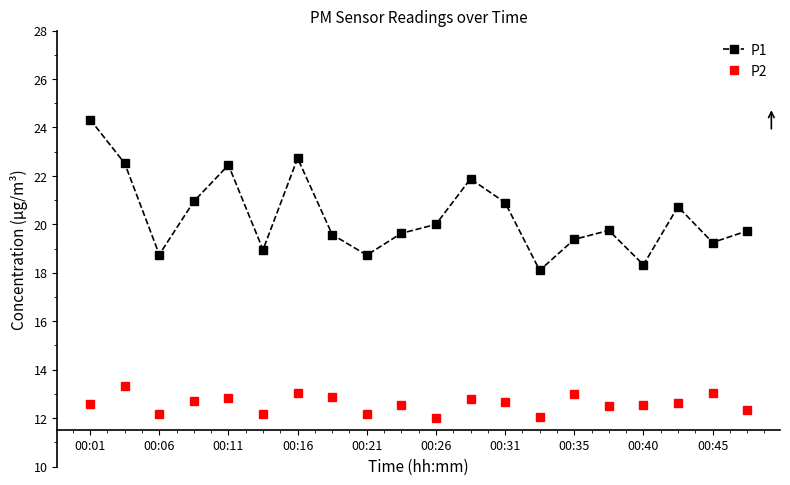

Which series has the largest total across all categories?

P1